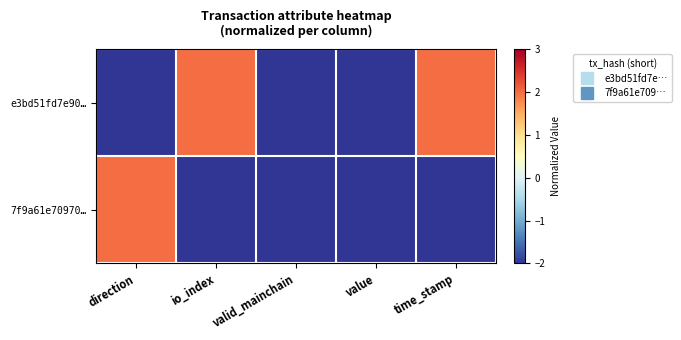

What is the greatest value displayed?

2